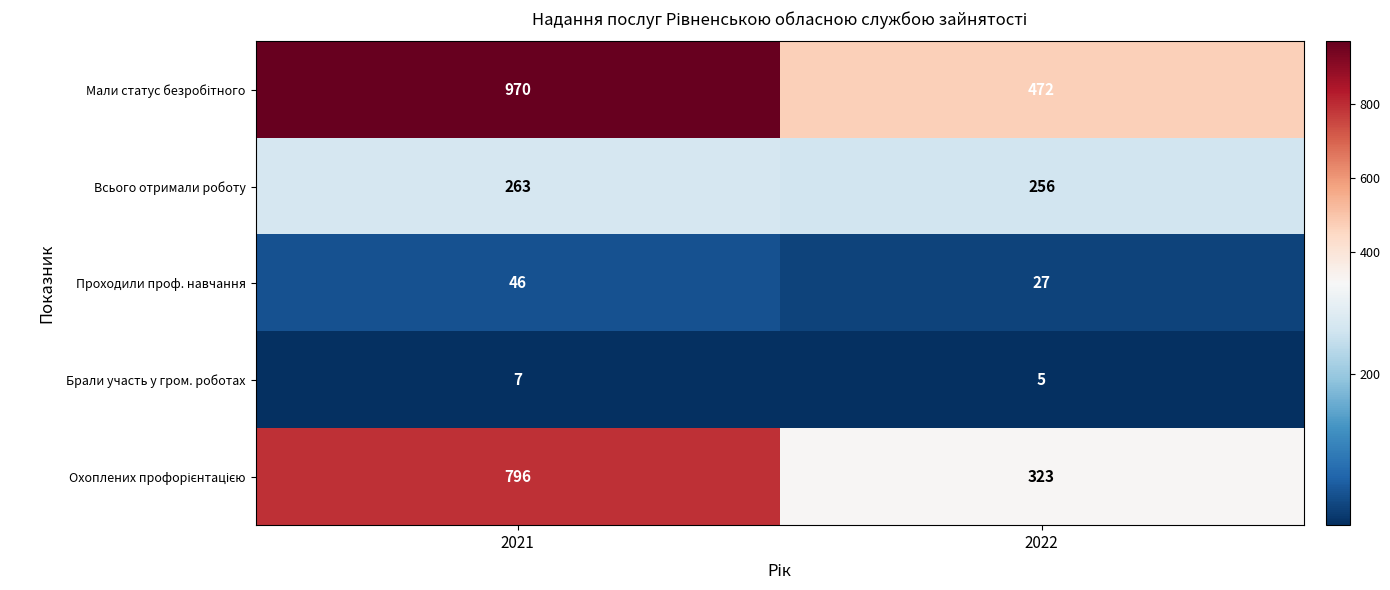

Which label corresponds to the largest value in the chart?

2021